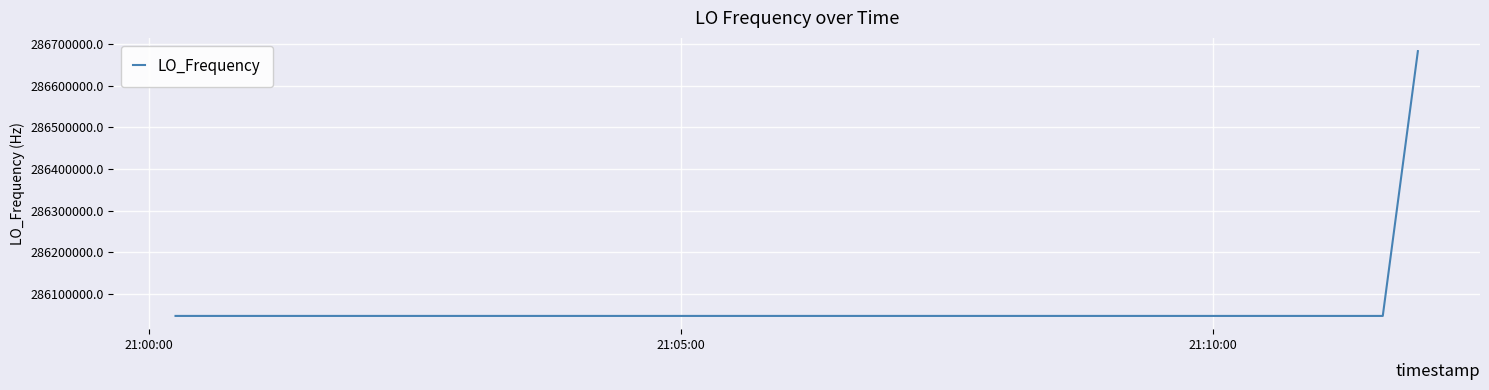

True or false: there are more than 0 points higher than both neighbors.

True